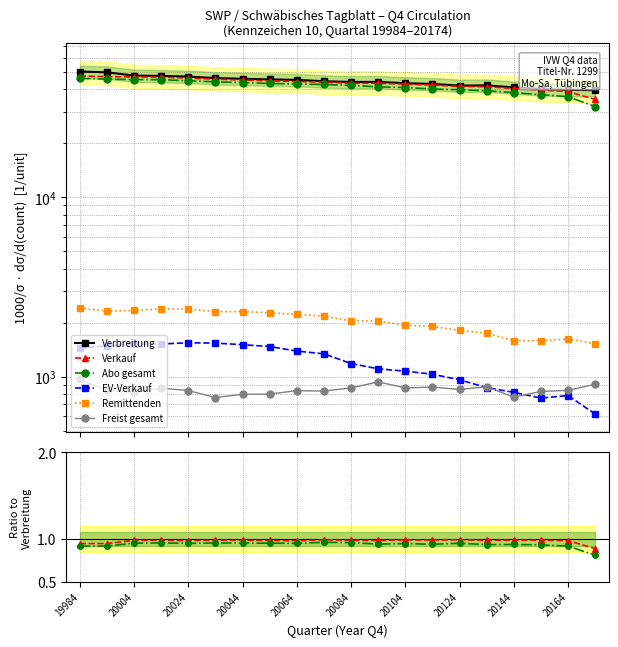

What are all the series names shown in the legend?

Verbreitung, Verkauf, Abo gesamt, EV-Verkauf, Remittenden, Freist gesamt